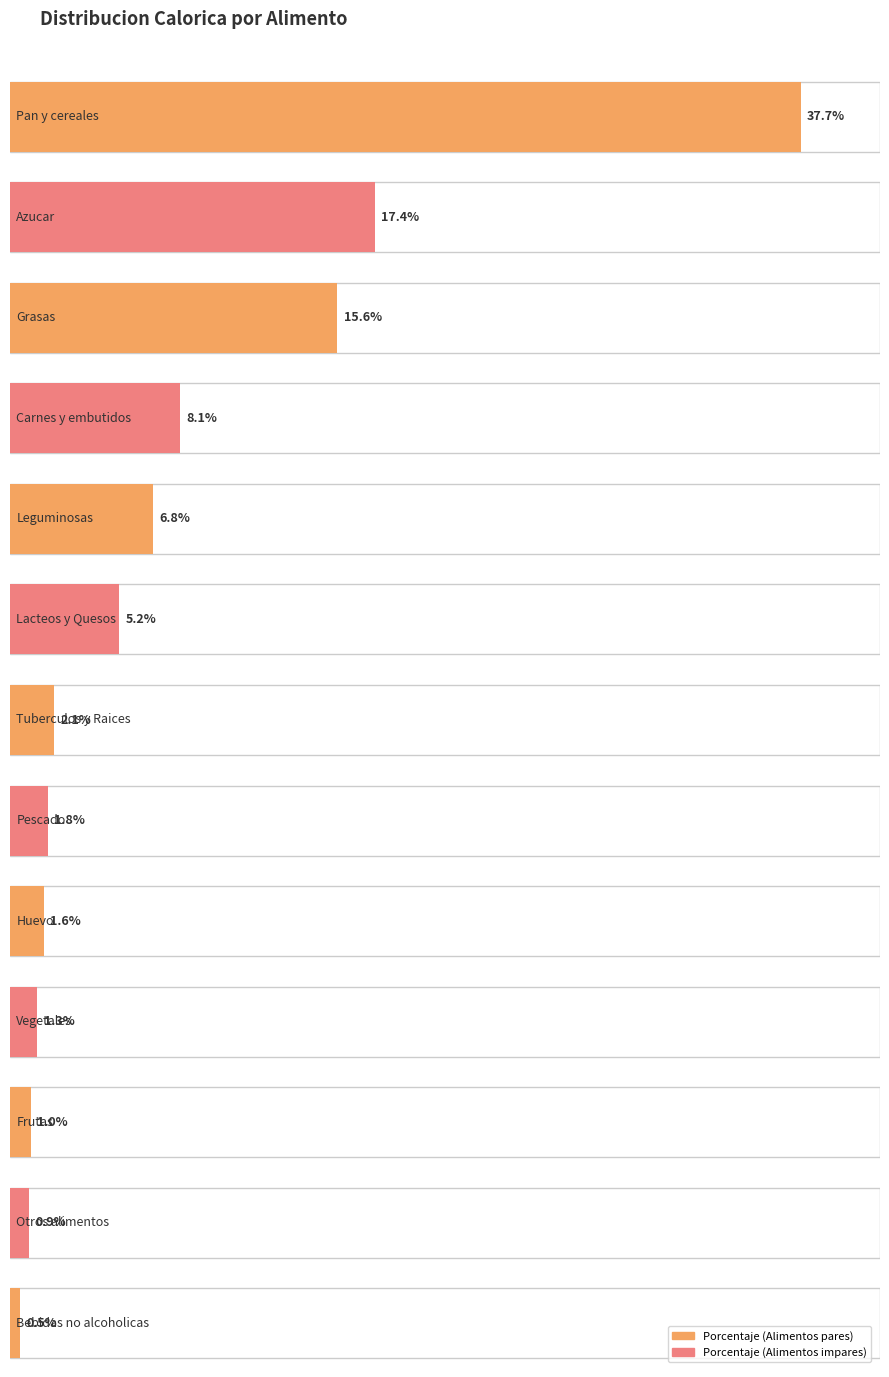

What is the average value?

7.7